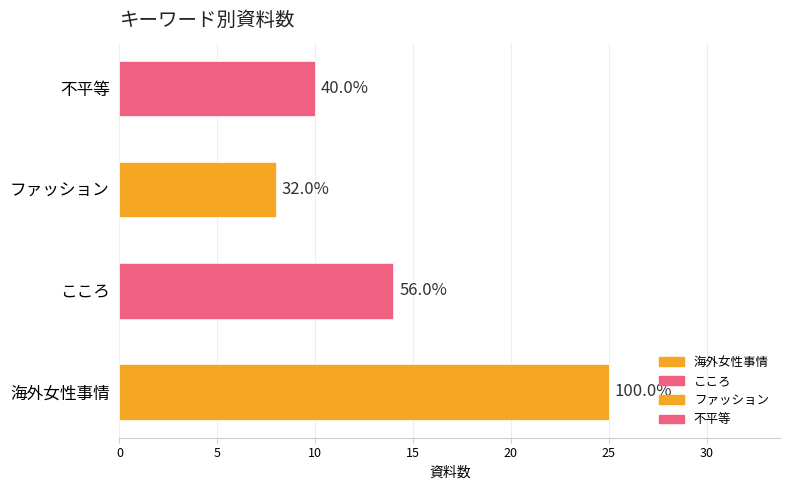

Are the bars horizontal?

Yes